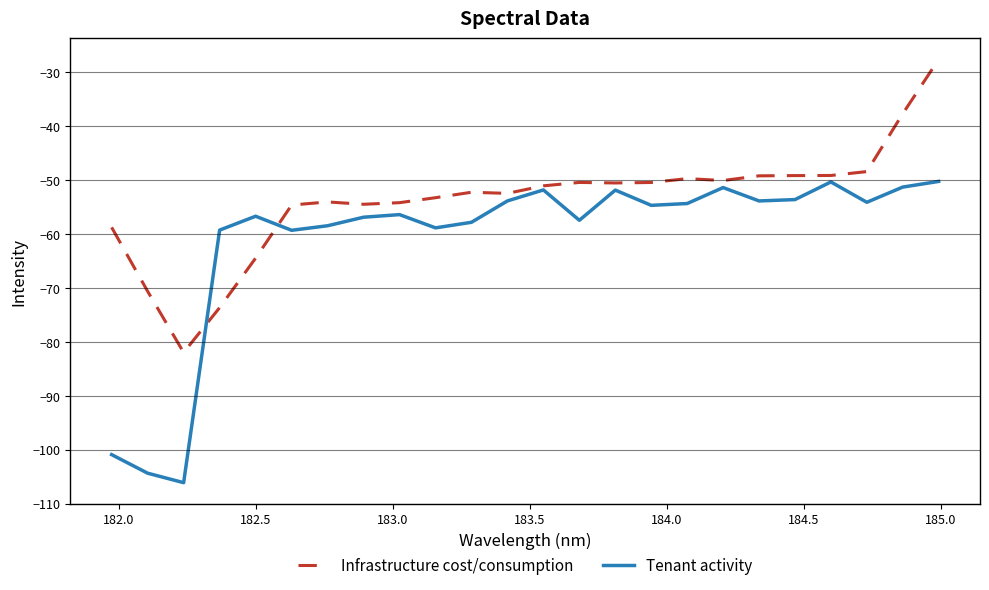

Which series has the largest total across all categories?

Infrastructure cost/consumption